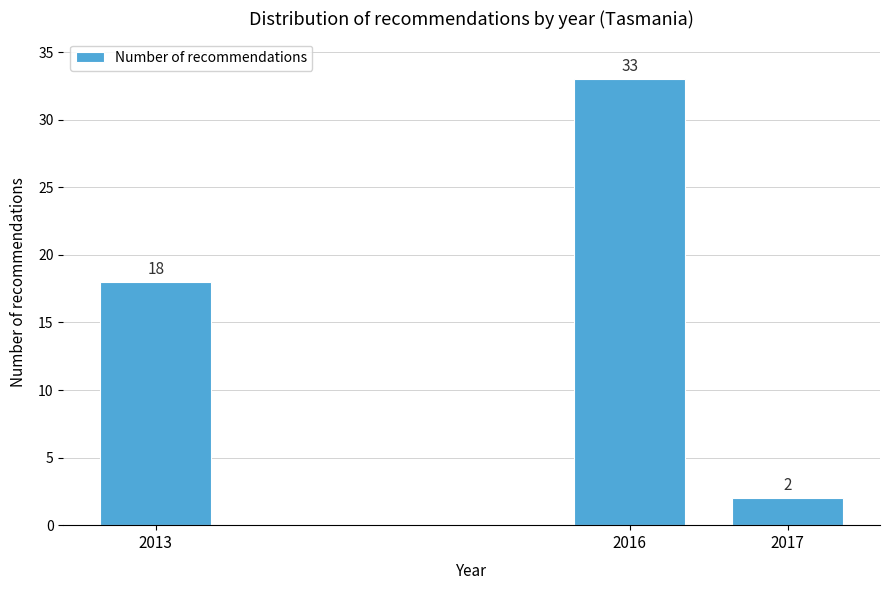

Reading left to right, transcribe all the data shown in this chart.

18	33	2